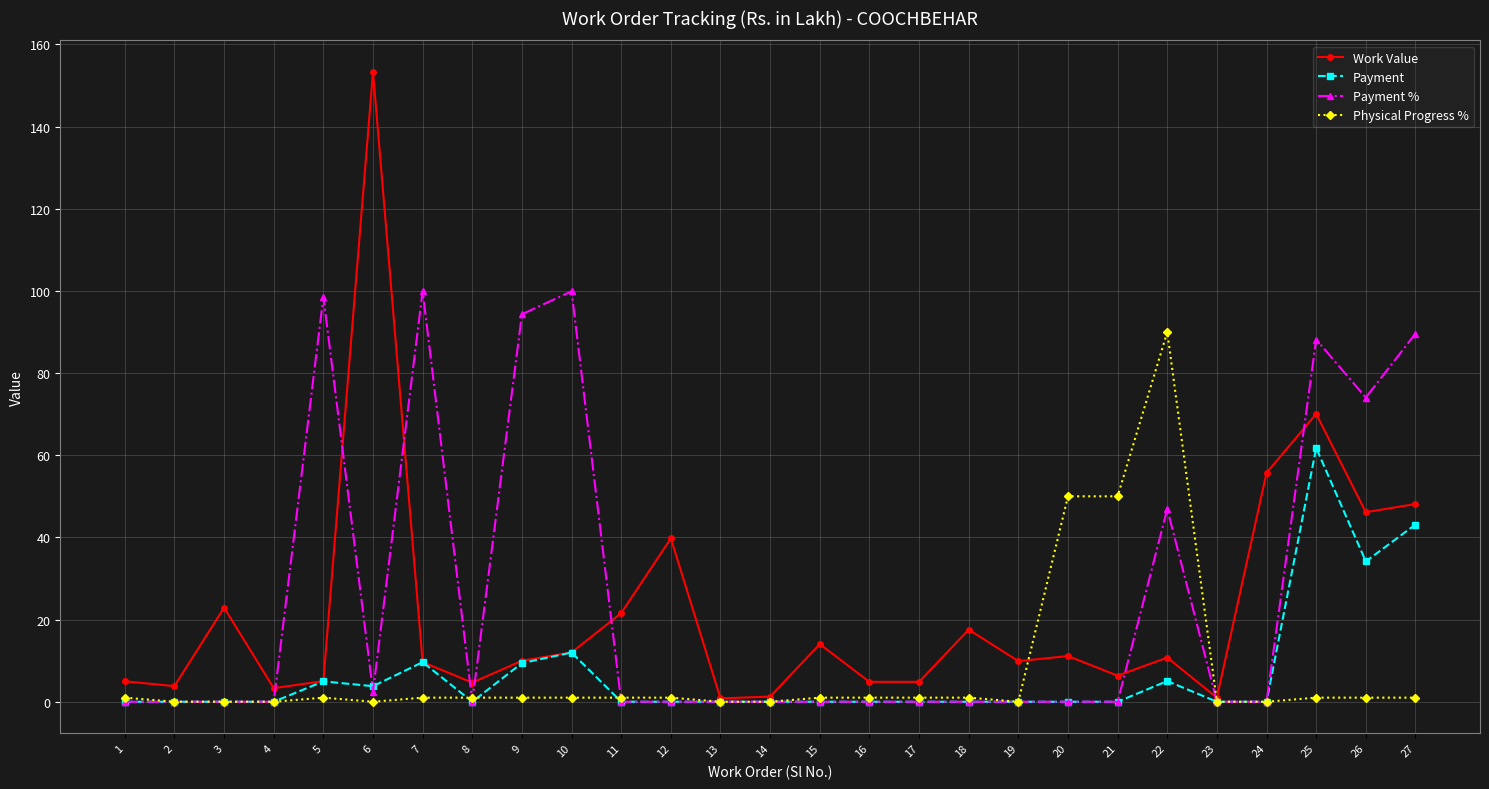

True or false: Physical Progress % has more than 1 points higher than both neighbors.

True